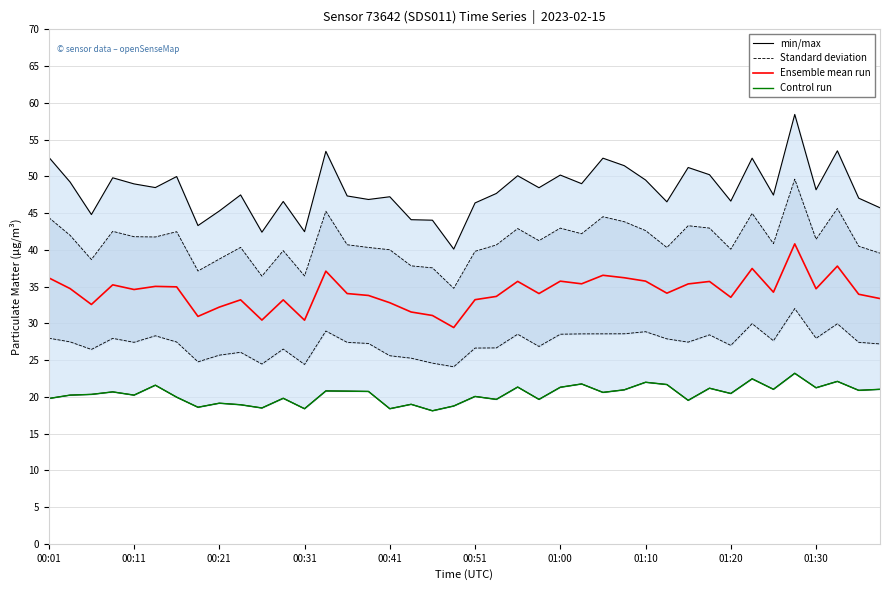

The Ensemble mean run series shows 43.8 at 01:20. True or false?

False